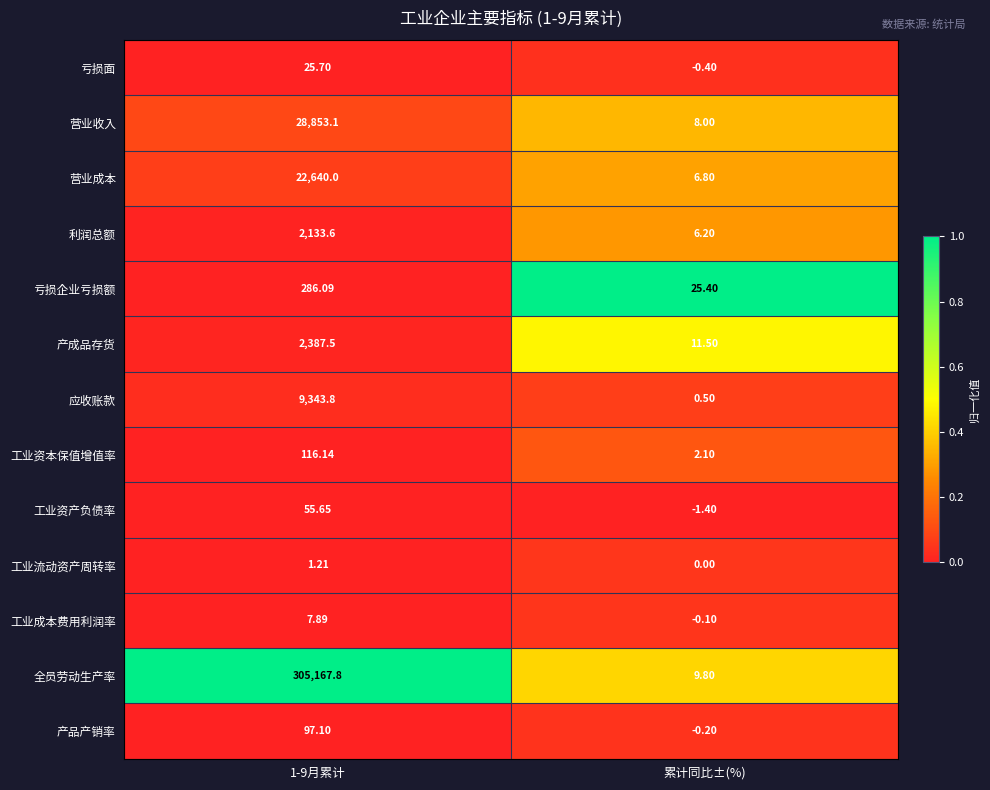

What is the total value across all series at 累计同比±(%)?

68.2